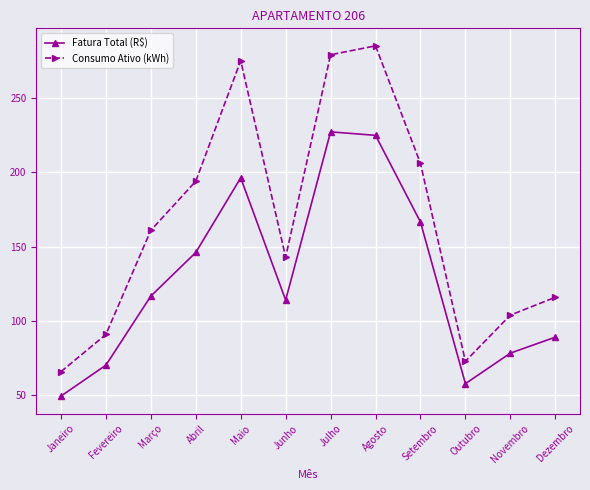

List the series in order of their overall mean, highest first.

Consumo Ativo (kWh), Fatura Total (R$)